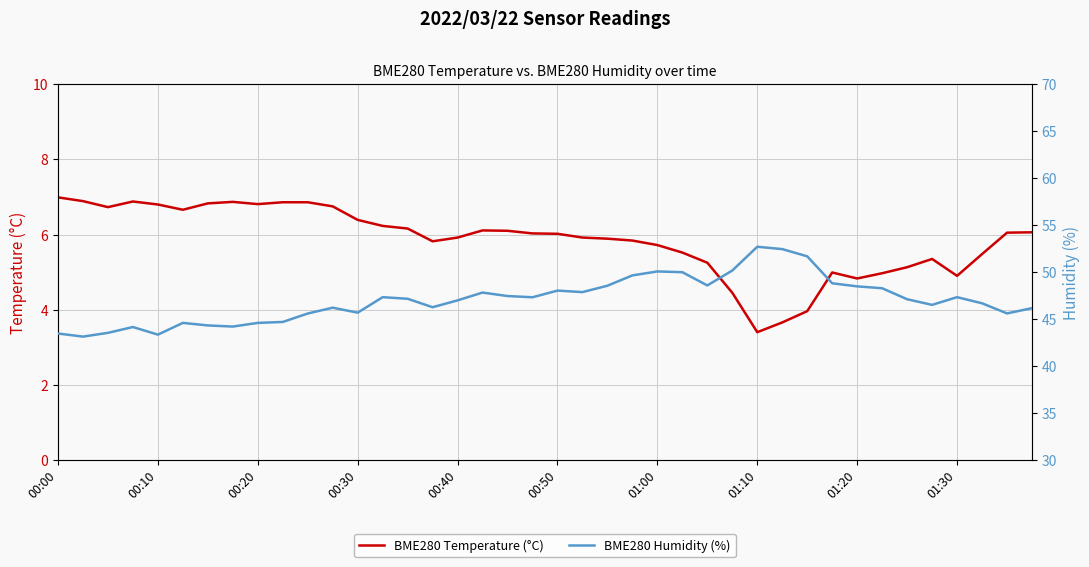

True or false: BME280 Humidity (%) has more than 2 points higher than both neighbors.

True